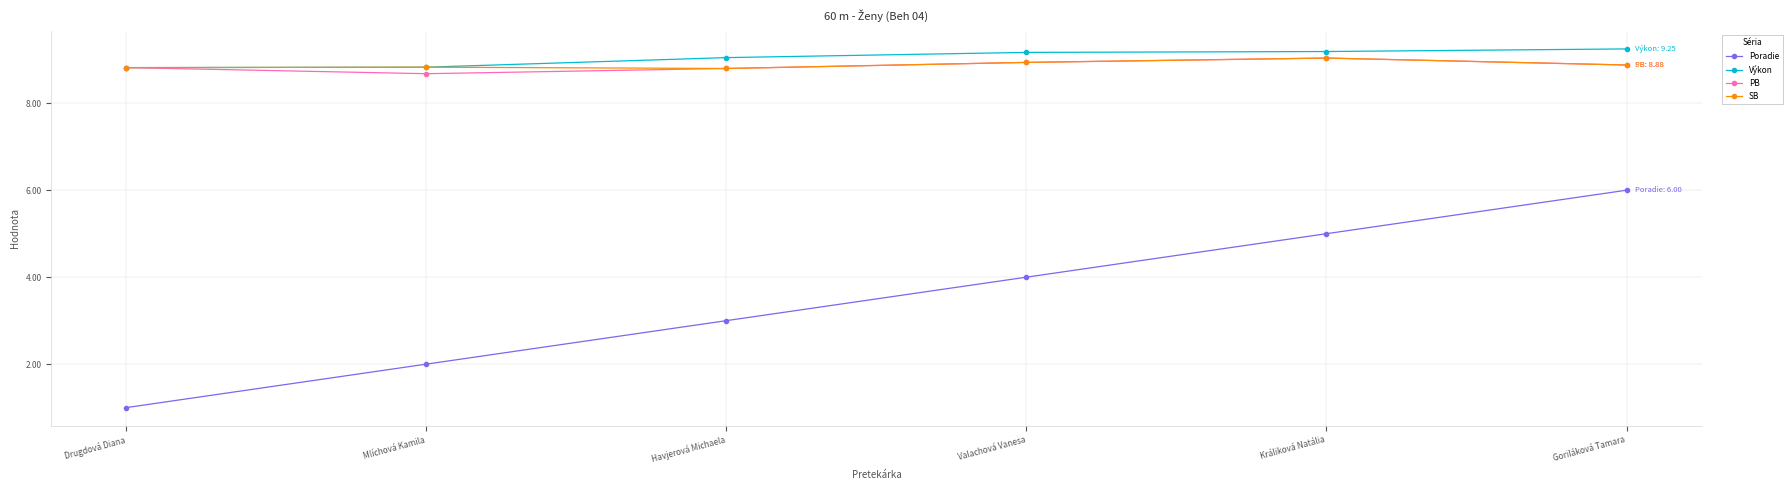

What is the label of the 4th point from the right?

Havjerová Michaela